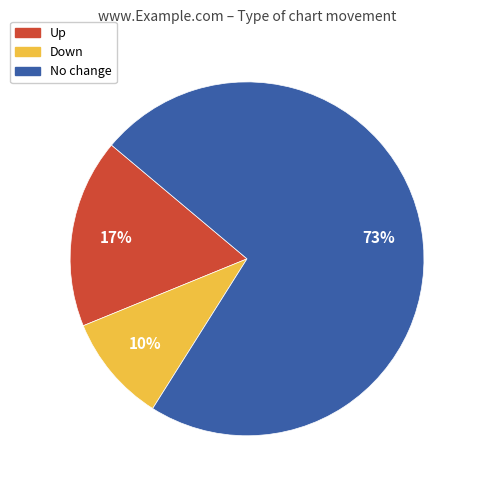

Count the number of slices in the pie.

3